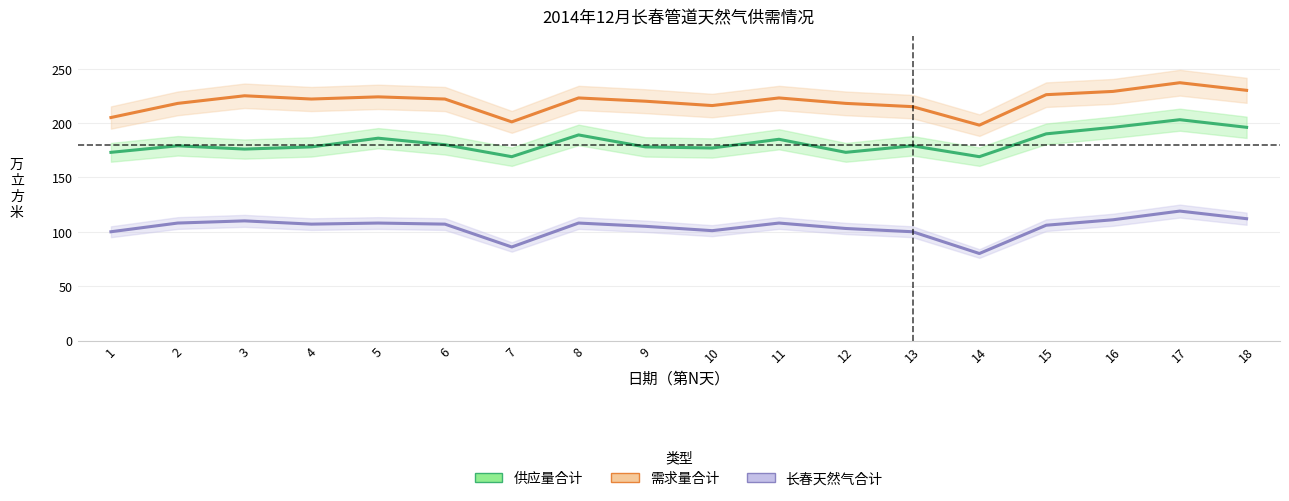

The value of 长春天然气合计 at 10 is 101. True or false?

True